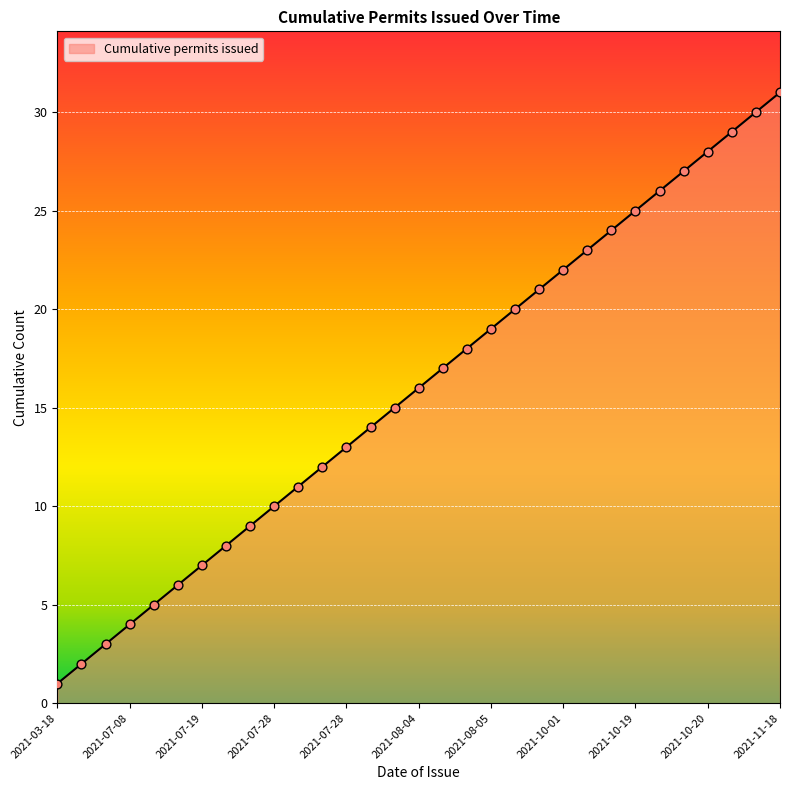

What is the greatest value displayed?

31